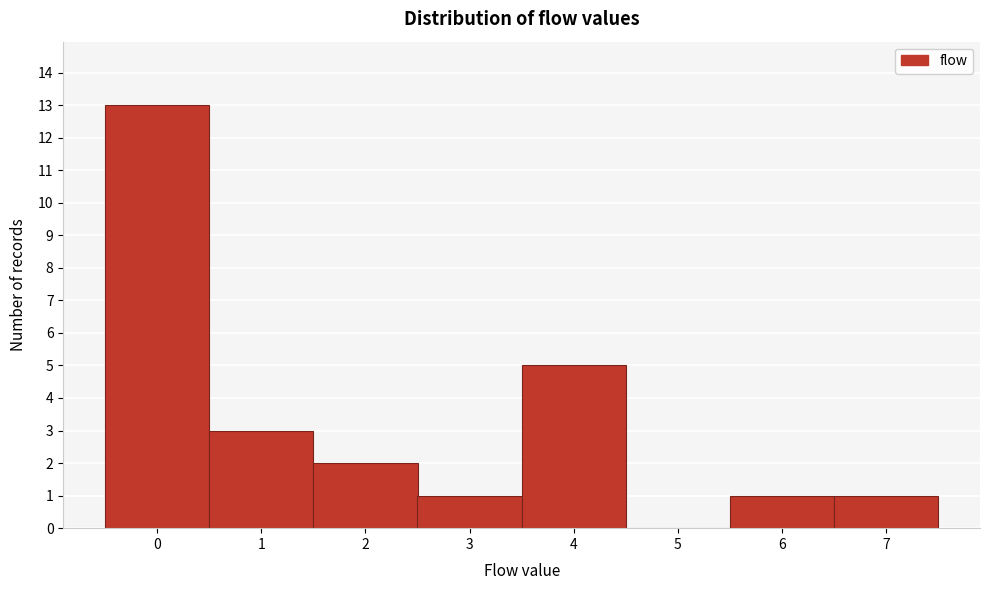

Which range on the x-axis has the tallest bar?

-0.5 to 0.5